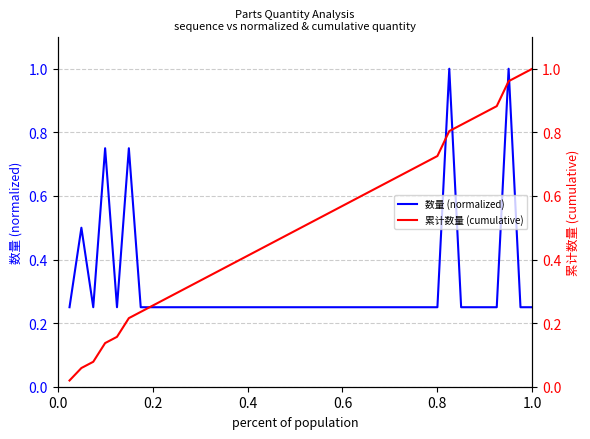

Which series ends up on top after the final intersection of 数量 (normalized) and 累计数量 (cumulative)?

累计数量 (cumulative)